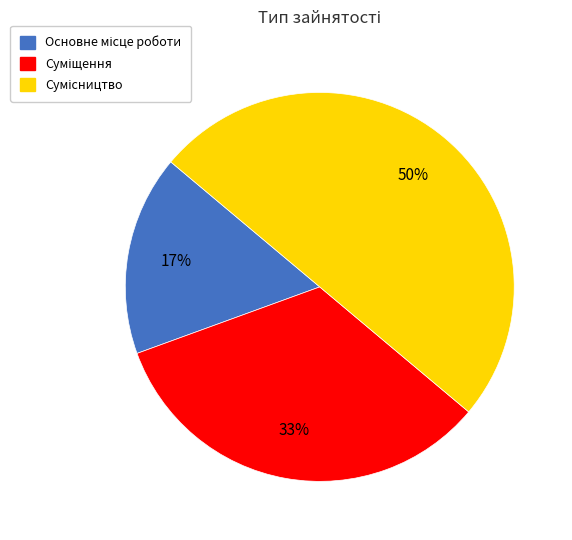

To the nearest percent, what is the difference between the largest and smallest slice percentages?

33%